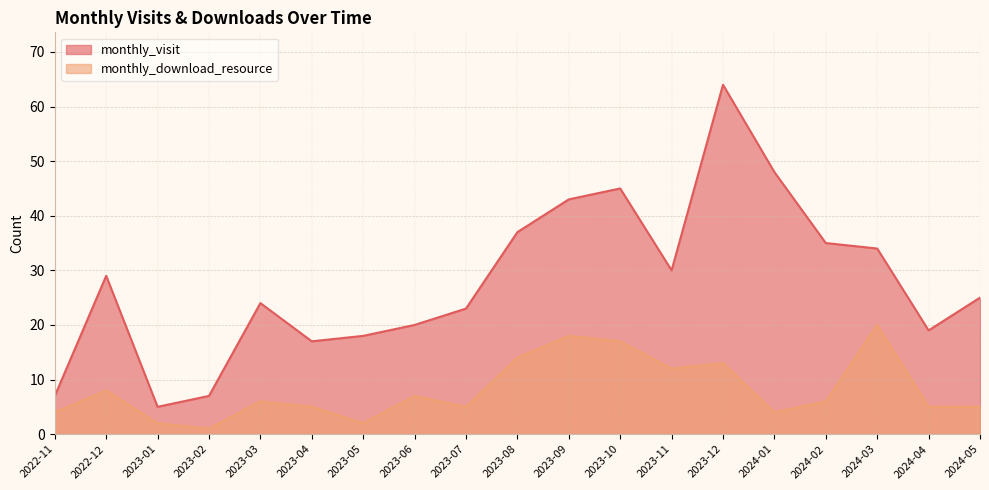

How many data points in monthly_download_resource are above 6?

8